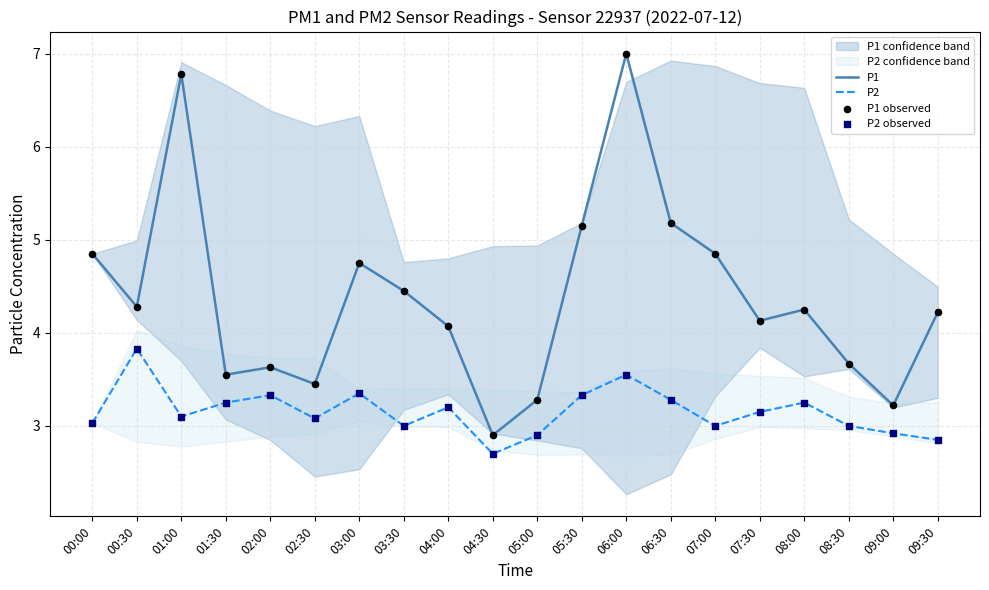

Is the value of P1 observed at 07:30 greater than the value of P2 at 01:30?

Yes